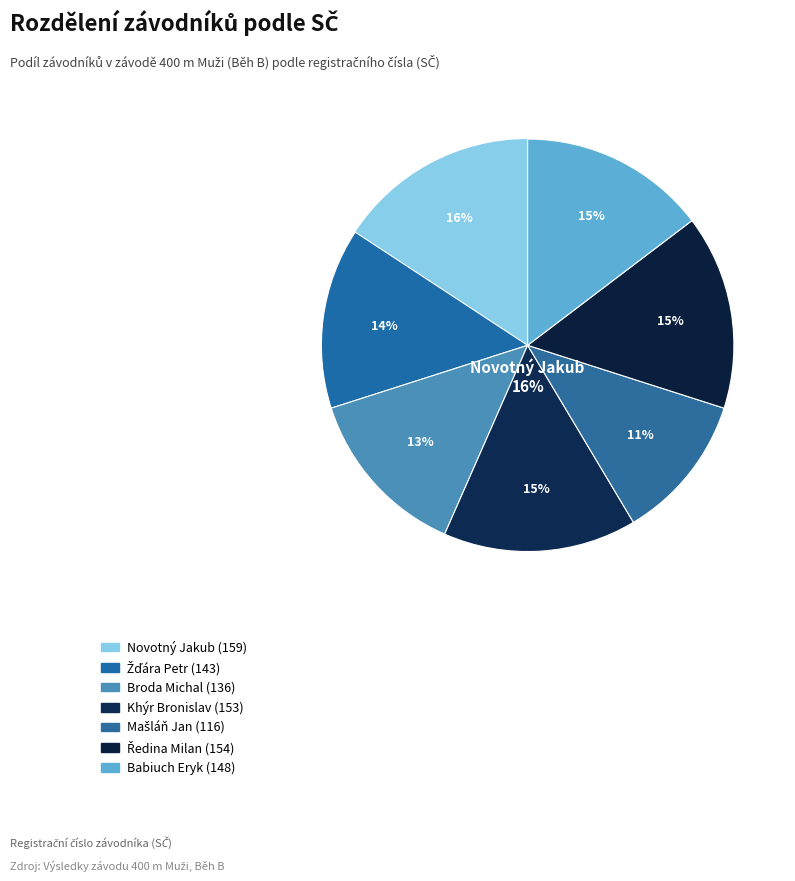

Which has a higher value, Khýr Bronislav or Novotný Jakub?

Novotný Jakub